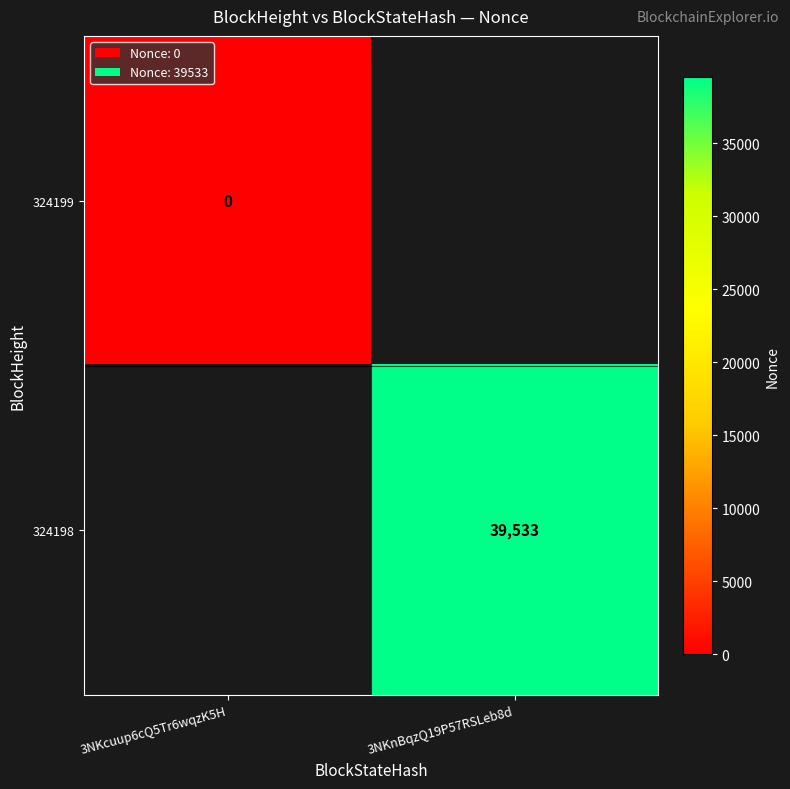

True or false: 324198 has a value of 39533 at 3NKnBqzQ19P57RSLeb8d.

True